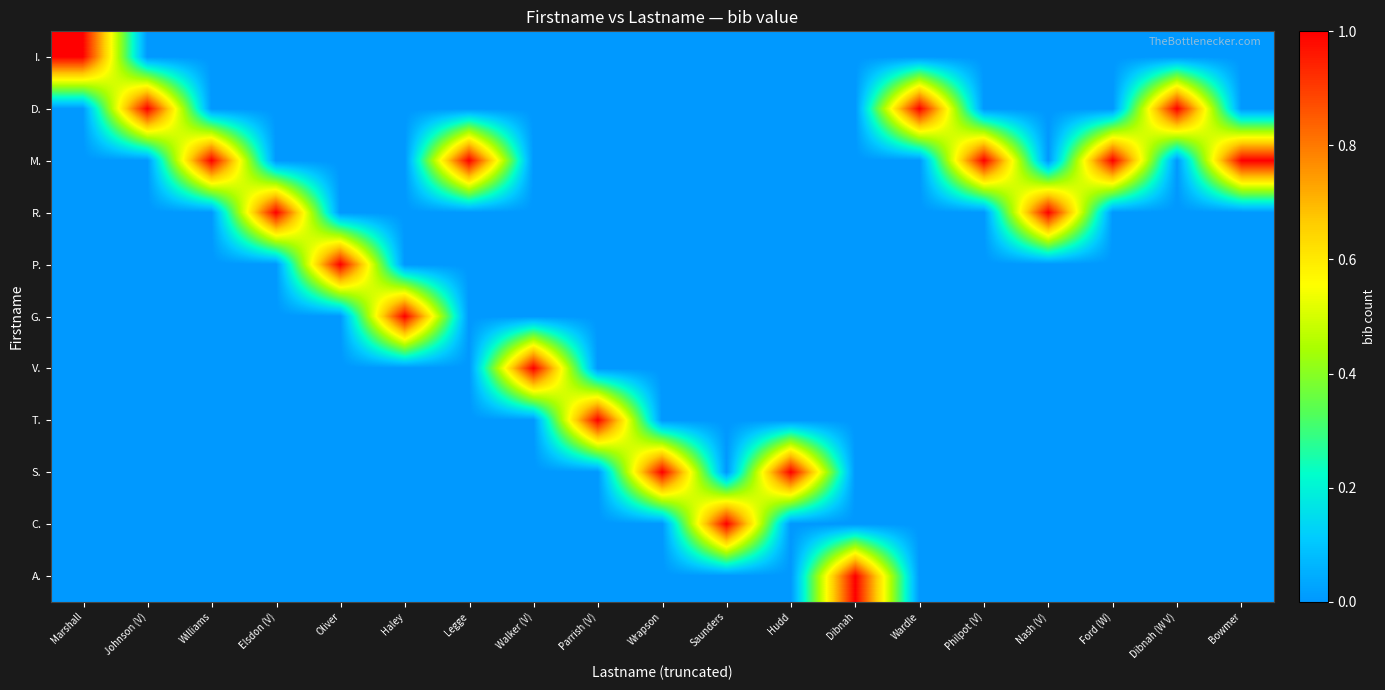

At which category is the sum across all series the highest?

Marshall